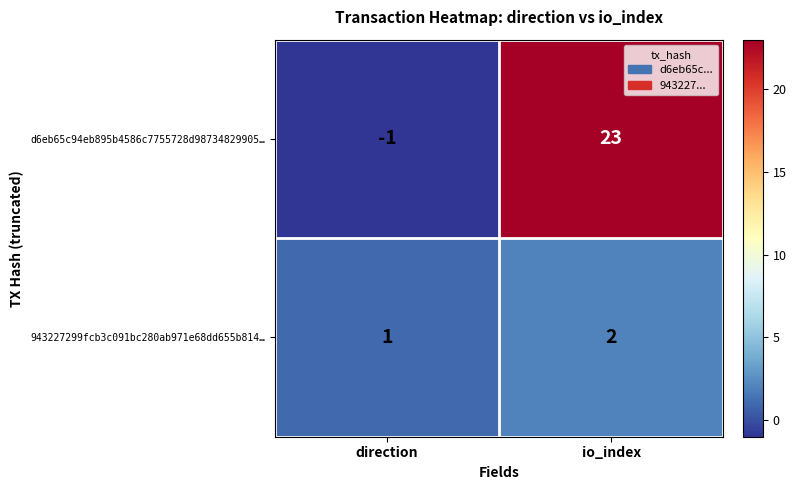

What is the difference between the maximum and minimum values in the d6eb65c94eb895b4586c7755728d98734829905… series?

24